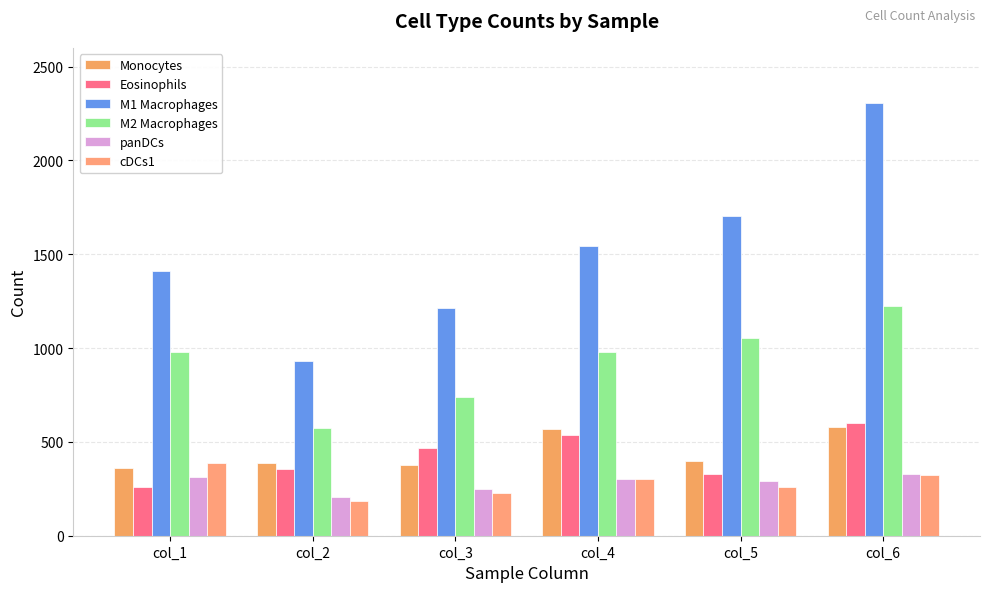

Reading left to right, list all the values displayed in this chart.

Monocytes: 363	385	379	571	397	581
Eosinophils: 260	353	470	536	331	603
M1 Macrophages: 1412	933	1214	1546	1706	2304
M2 Macrophages: 977	572	739	977	1055	1222
panDCs: 313	204	249	303	292	327
cDCs1: 387	187	228	302	259	321